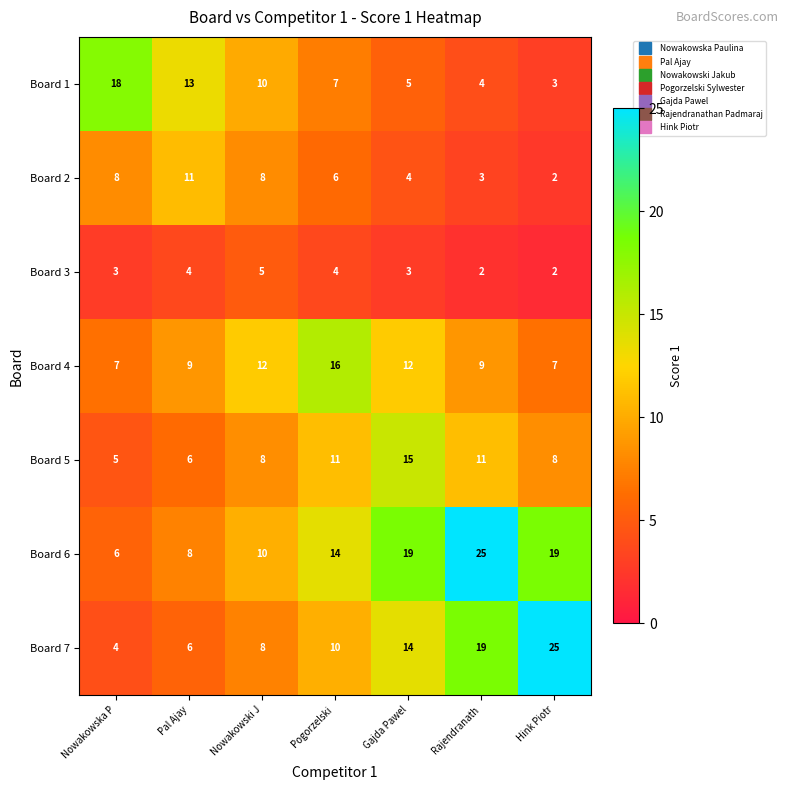

Read the Board 7 value at Pogorzelski , to the nearest 10.

10